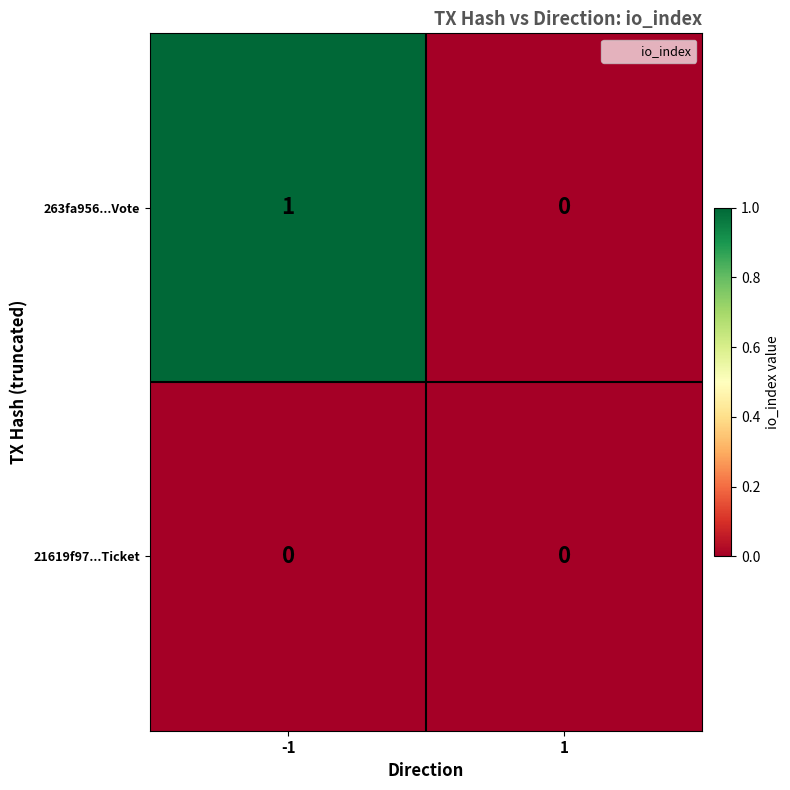

How many distinct data groups are displayed?

2